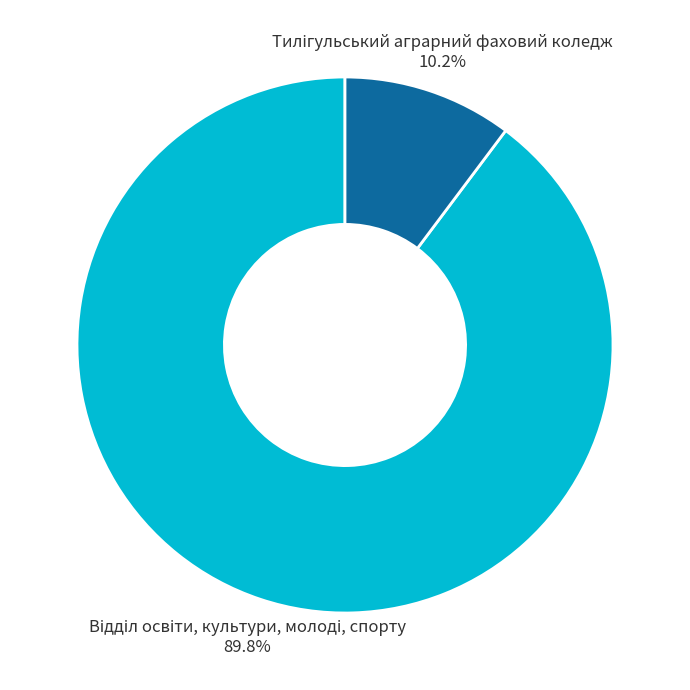

Is there any slice that represents more than half of the pie?

Yes